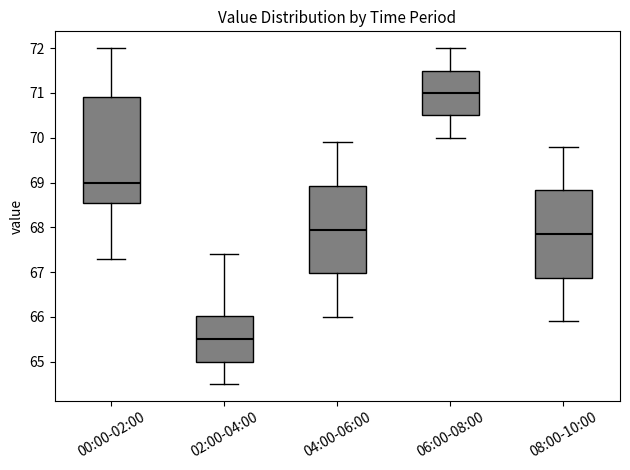

Which box is the tallest, from its lower edge to its upper edge?

00:00-02:00